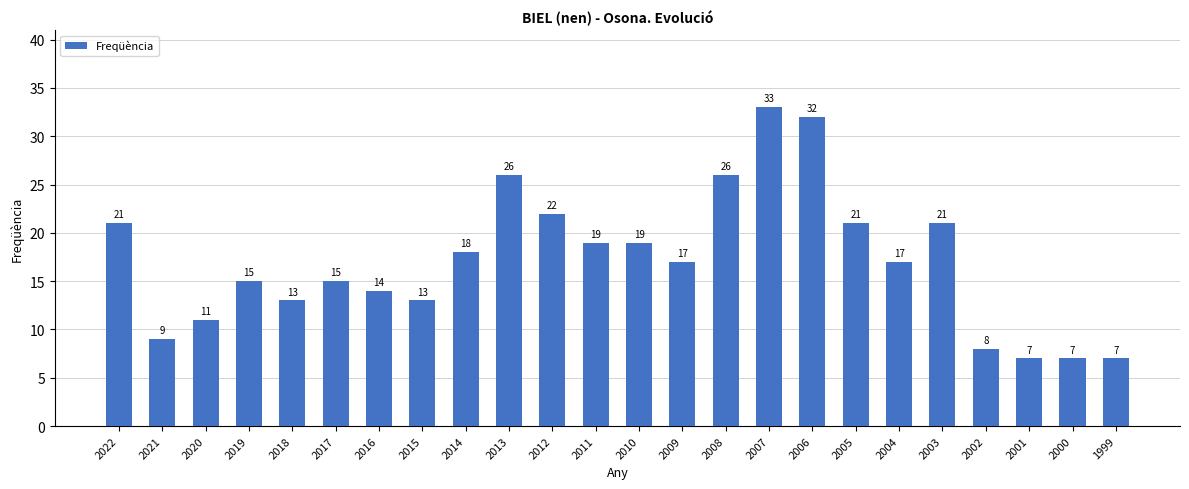

How many data points are less than 17?

11